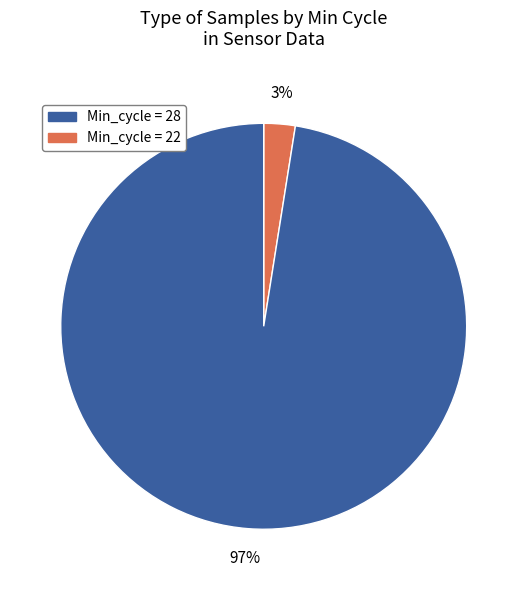

To the nearest percent, what is the average slice percentage?

50%